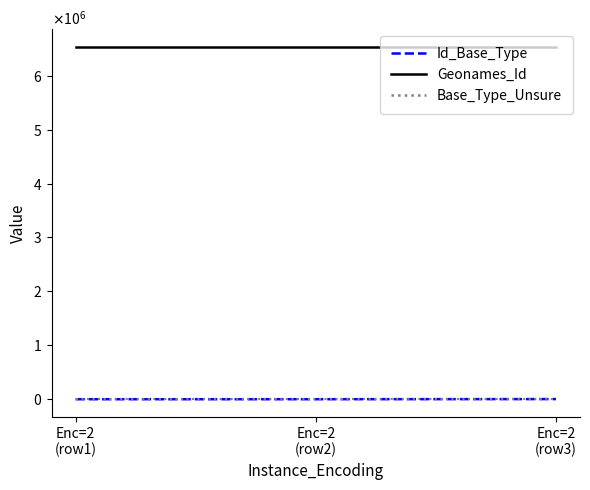

List the labels in order of Base_Type_Unsure value, smallest first.

Enc=2
(row1), Enc=2
(row2), Enc=2
(row3)